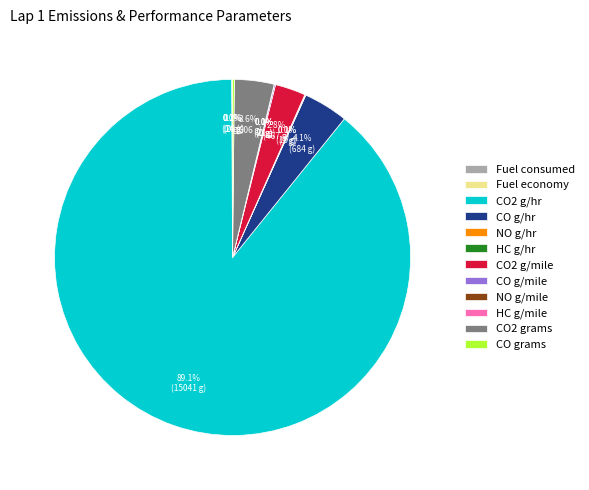

To the nearest percent, what percentage of the pie is CO2 g/mile?

3%